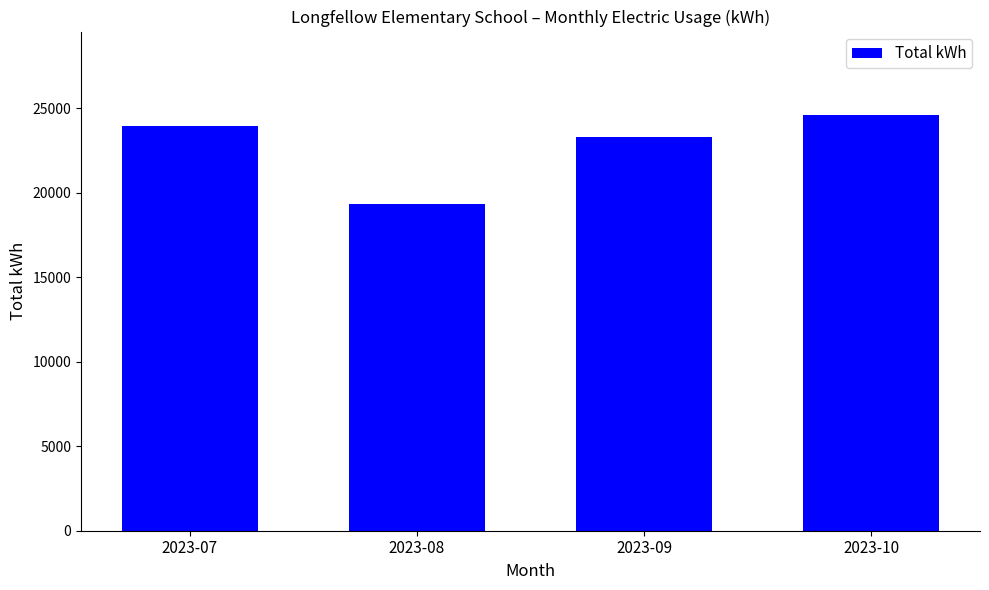

The value at 2023-08 is 6024. True or false?

False